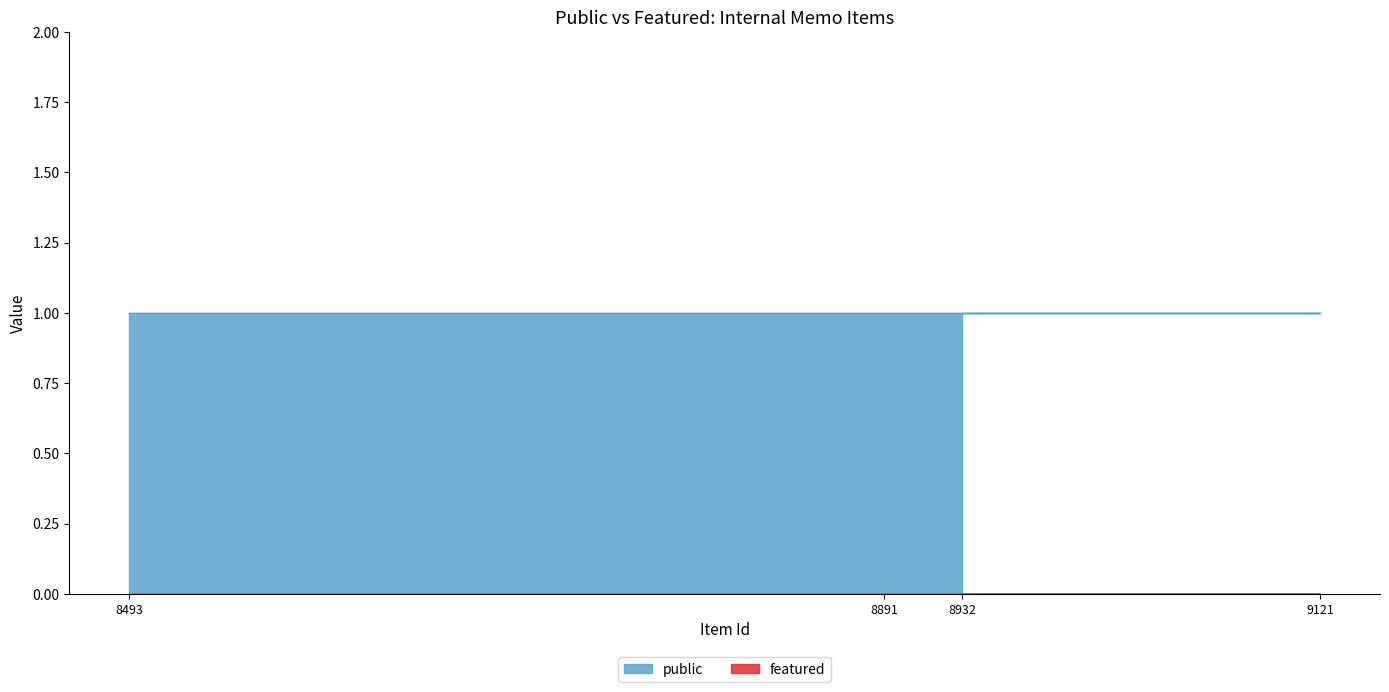

Which series has the largest total across all categories?

public